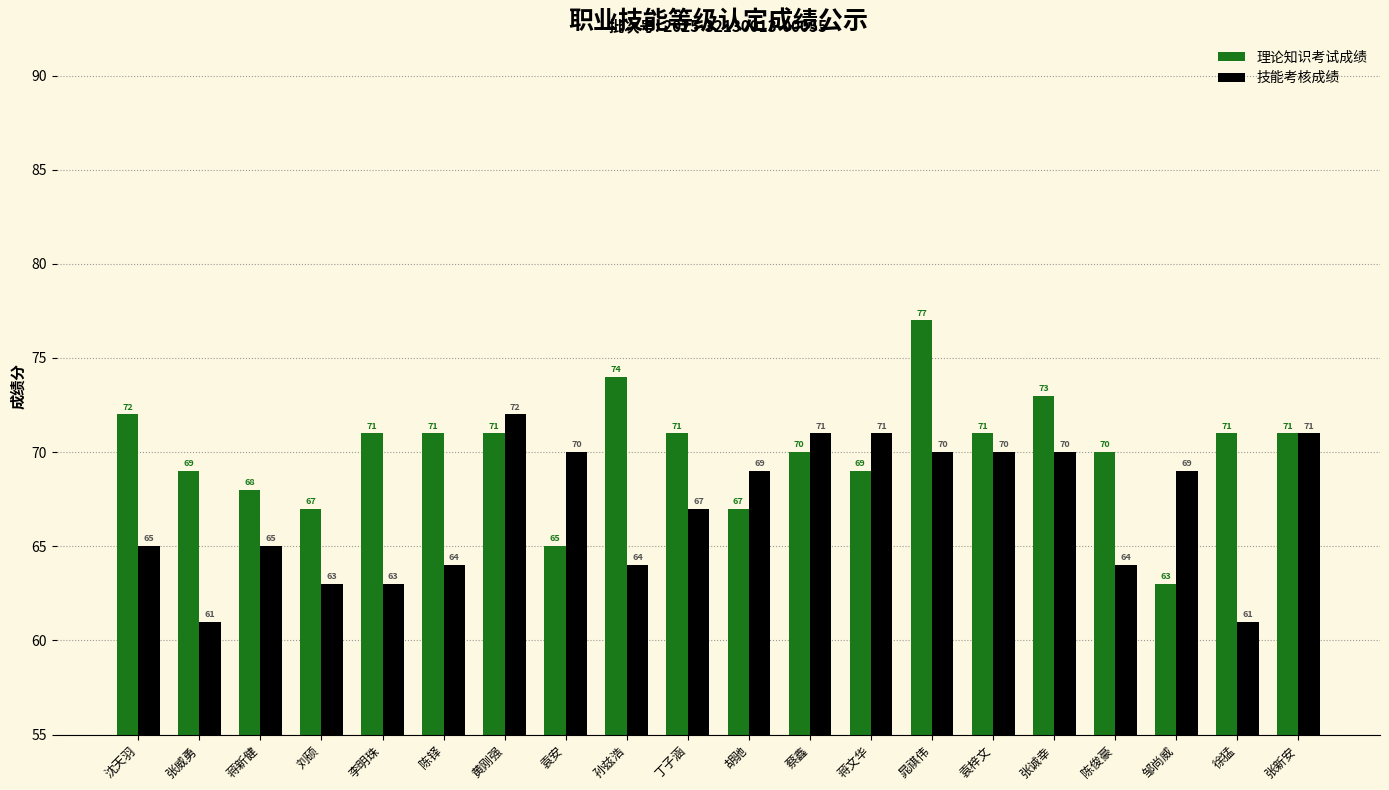

Reading left to right, transcribe all the data shown in this chart.

理论知识考试成绩: 72	69	68	67	71	71	71	65	74	71	67	70	69	77	71	73	70	63	71	71
技能考核成绩: 65	61	65	63	63	64	72	70	64	67	69	71	71	70	70	70	64	69	61	71